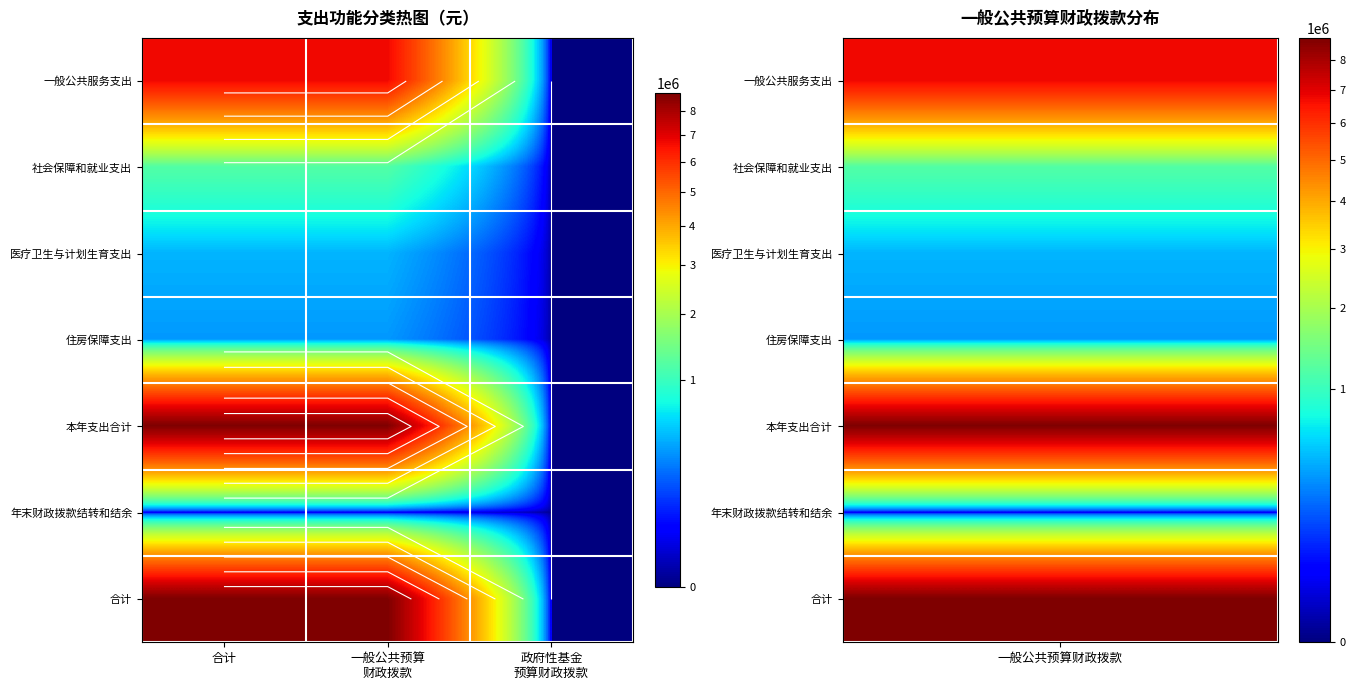

How many series are shown in this chart?

7